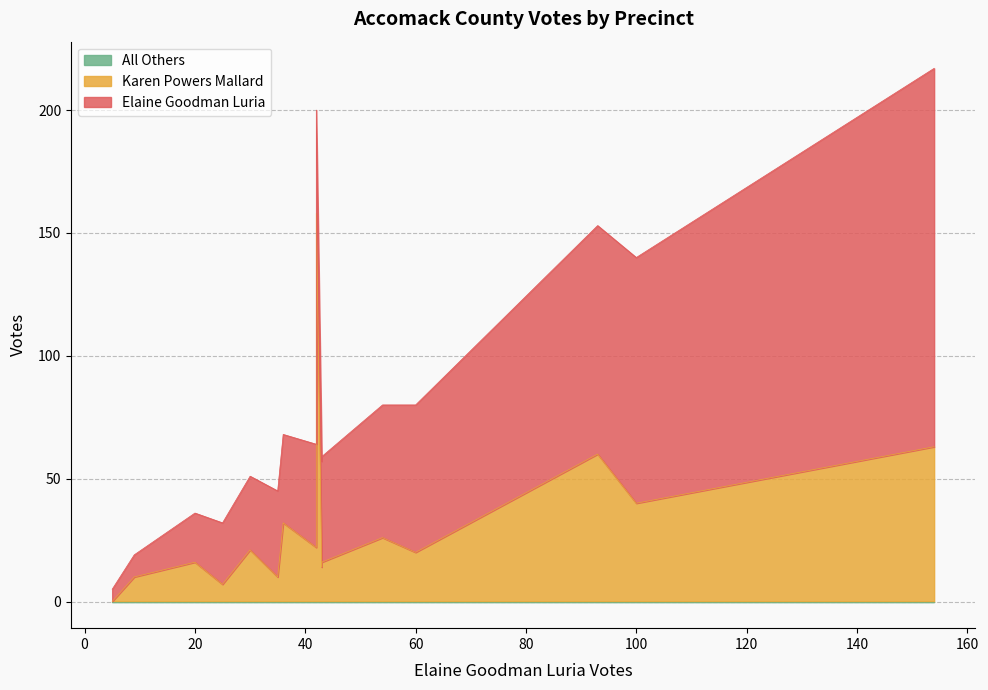

How many lines are shown in the chart?

3